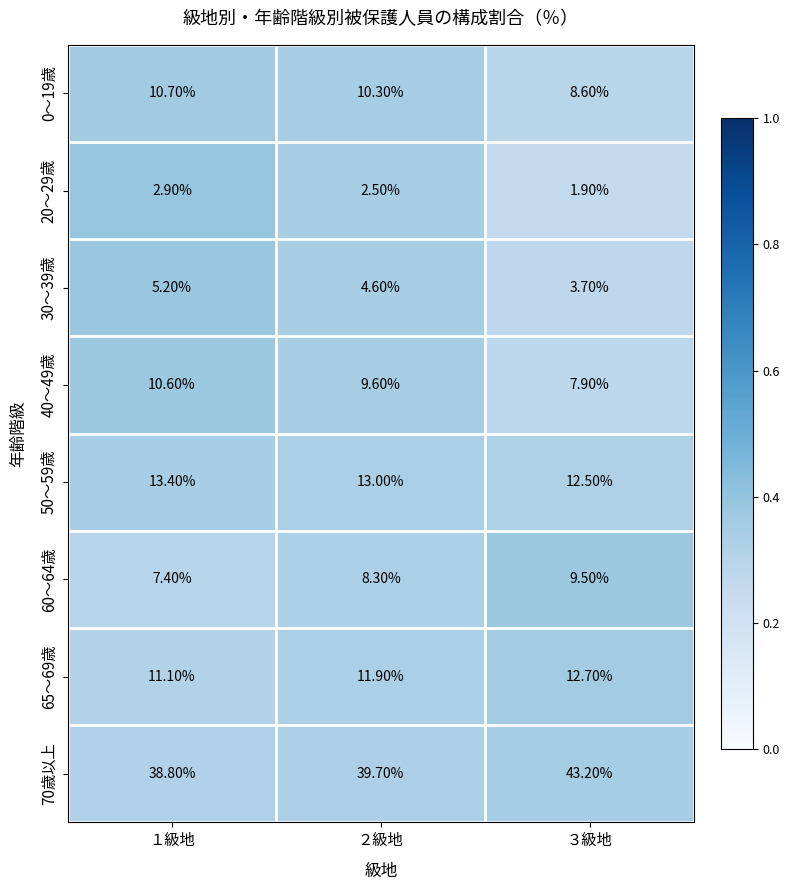

Which series has the largest total across all categories?

70歳以上